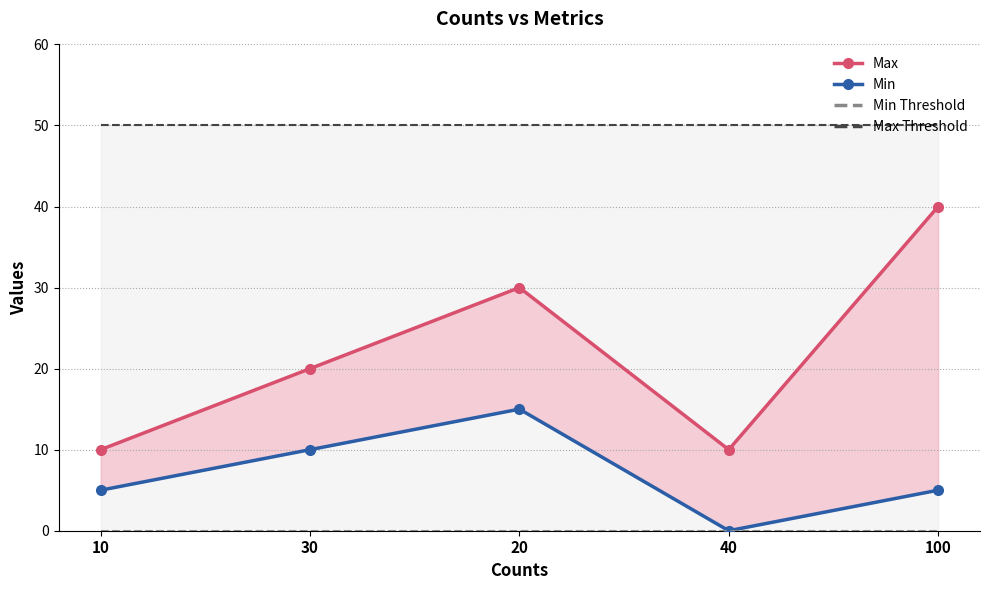

At which label does Max reach its peak?

100